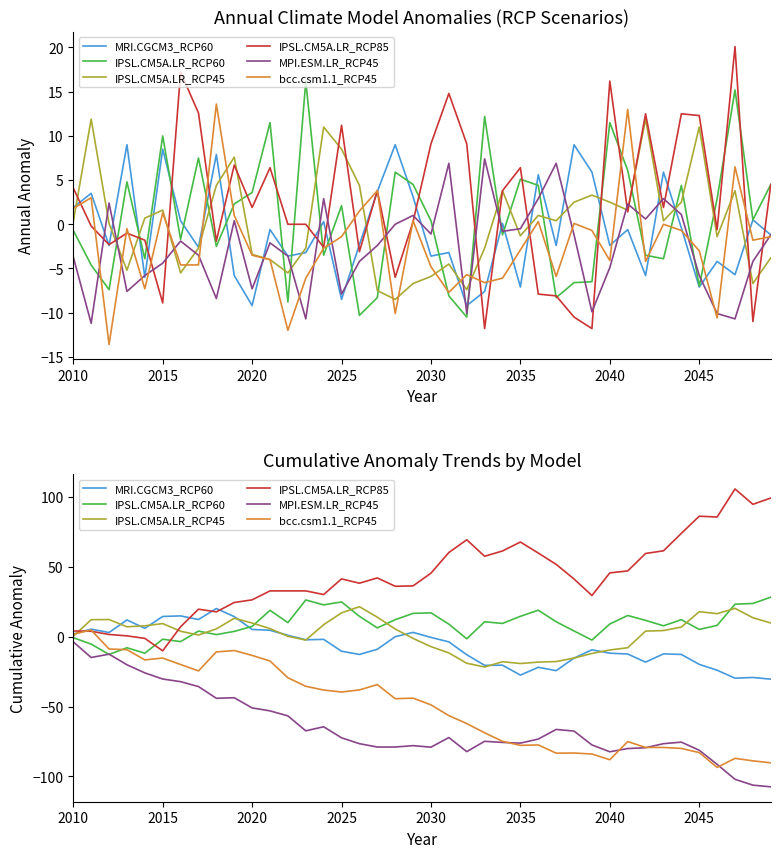

How many categories are shown in the chart?

40